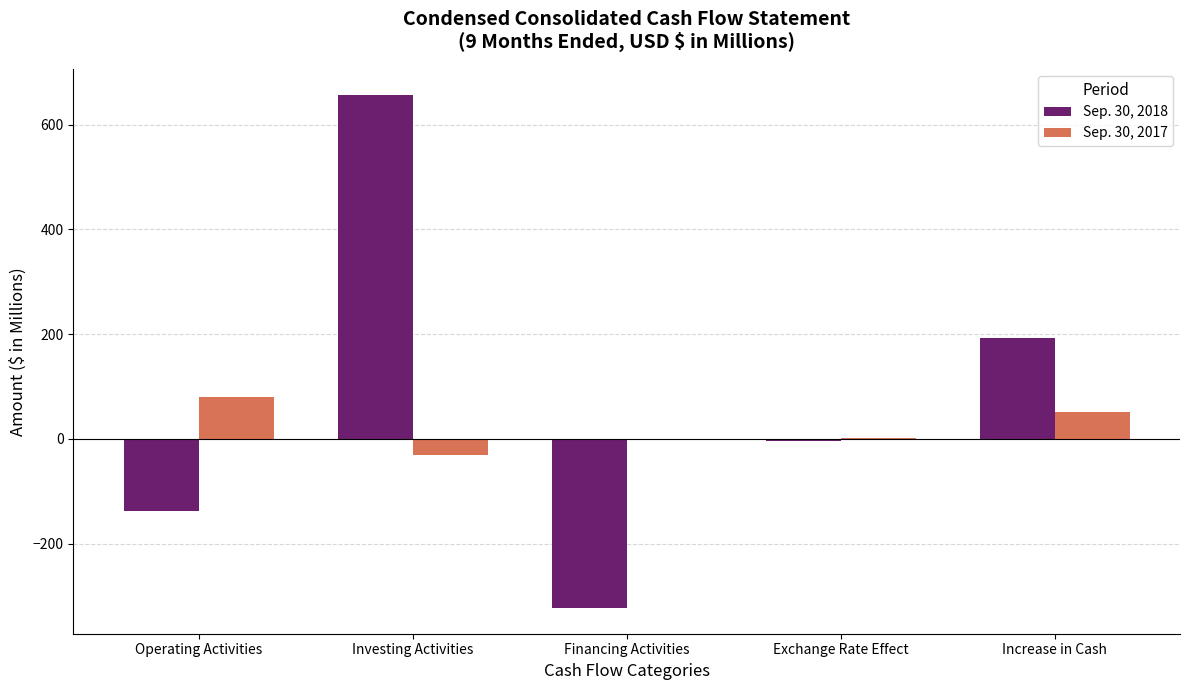

The Sep. 30, 2017 series shows -30.5 at Investing Activities. True or false?

True